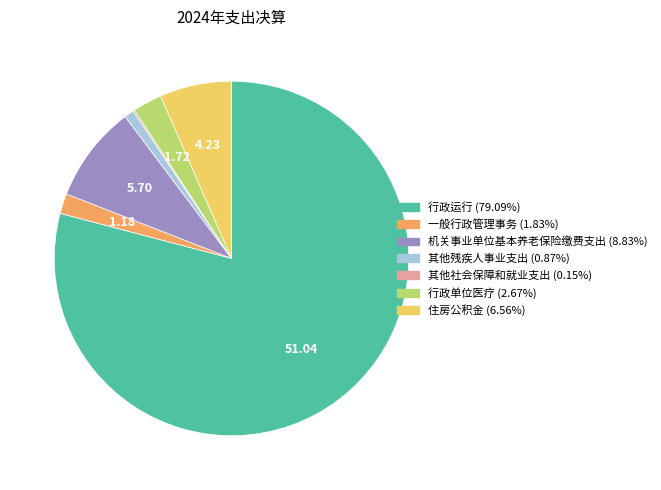

Which has a higher value, 住房公积金 or 行政运行?

行政运行